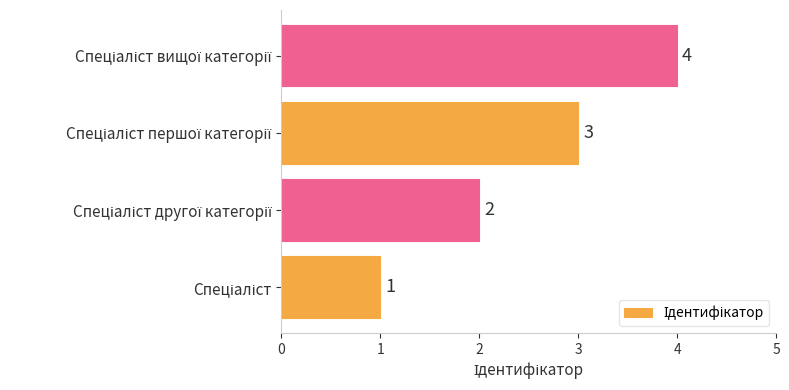

What is the sum of all values?

10